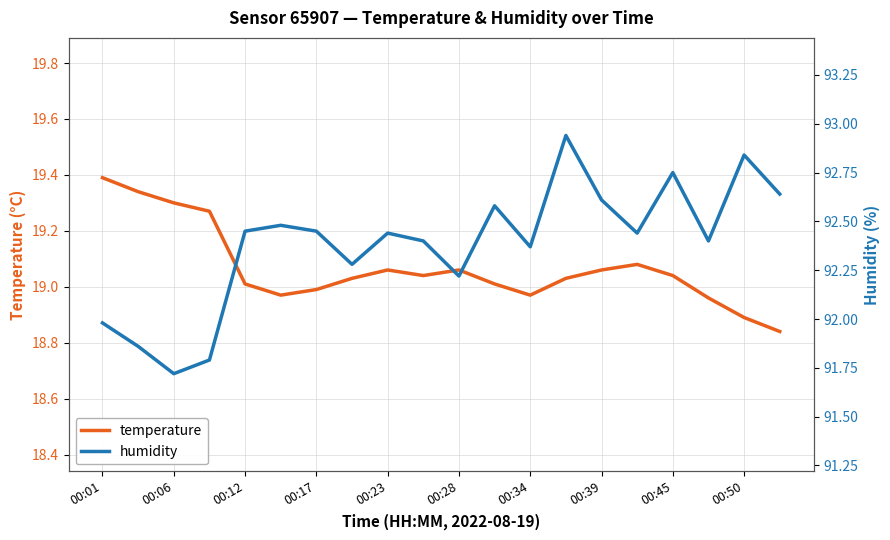

What is the difference between the maximum and minimum values in the humidity series?

1.2